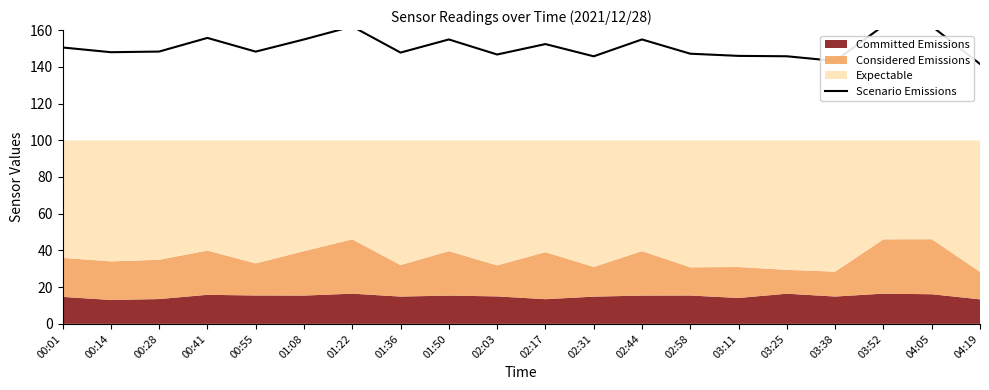

Is it true that the value at 03:52 is 277.4?

False